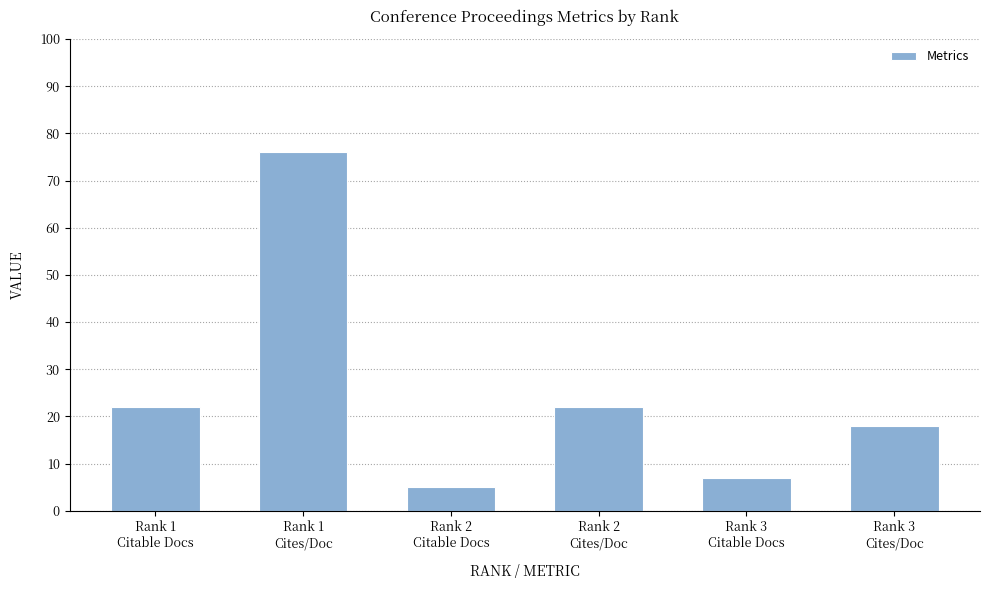

What is the label of the 1st bar from the left?

Rank 1
Citable Docs